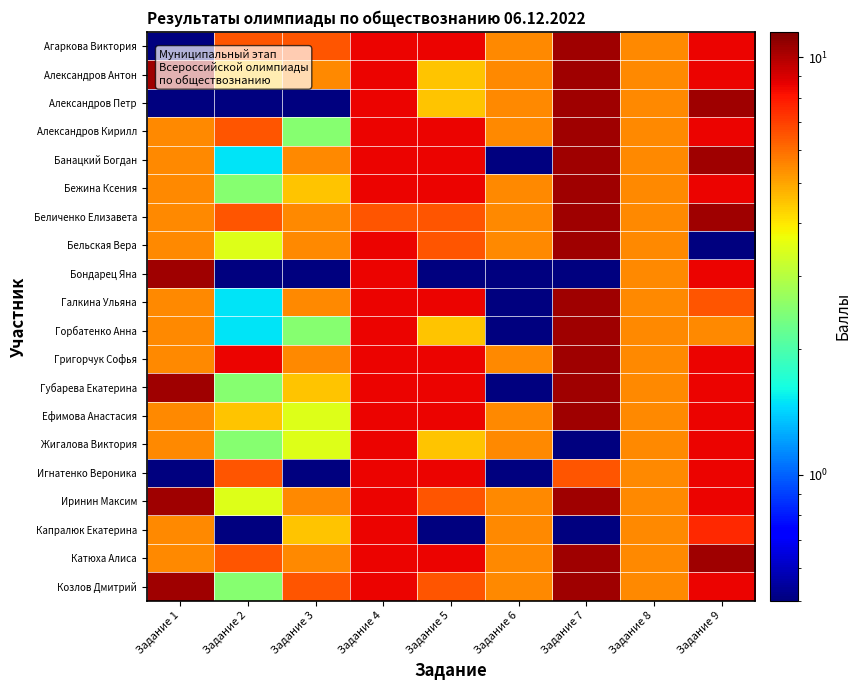

Reading left to right, what are all the values shown in this chart?

Агаркова Виктория: Задание 1=0.5	Задание 2=6.5	Задание 3=6.5	Задание 4=8.5	Задание 5=8.5	Задание 6=5.5	Задание 7=10.5	Задание 8=5.5	Задание 9=8.5
Александров Антон: Задание 1=10.5	Задание 2=4.5	Задание 3=5.5	Задание 4=8.5	Задание 5=4.5	Задание 6=5.5	Задание 7=10.5	Задание 8=5.5	Задание 9=8.5
Александров Петр: Задание 1=0.5	Задание 2=0.5	Задание 3=0.5	Задание 4=8.5	Задание 5=4.5	Задание 6=5.5	Задание 7=10.5	Задание 8=5.5	Задание 9=10.5
Александров Кирилл: Задание 1=5.5	Задание 2=6.5	Задание 3=2.5	Задание 4=8.5	Задание 5=8.5	Задание 6=5.5	Задание 7=10.5	Задание 8=5.5	Задание 9=8.5
Банацкий Богдан: Задание 1=5.5	Задание 2=1.5	Задание 3=5.5	Задание 4=8.5	Задание 5=8.5	Задание 6=0.5	Задание 7=10.5	Задание 8=5.5	Задание 9=10.5
Бежина Ксения: Задание 1=5.5	Задание 2=2.5	Задание 3=4.5	Задание 4=8.5	Задание 5=8.5	Задание 6=5.5	Задание 7=10.5	Задание 8=5.5	Задание 9=8.5
Беличенко Елизавета: Задание 1=5.5	Задание 2=6.5	Задание 3=5.5	Задание 4=6.5	Задание 5=6.5	Задание 6=5.5	Задание 7=10.5	Задание 8=5.5	Задание 9=10.5
Бельская Вера: Задание 1=5.5	Задание 2=3.5	Задание 3=5.5	Задание 4=8.5	Задание 5=6.5	Задание 6=5.5	Задание 7=10.5	Задание 8=5.5	Задание 9=0.5
Бондарец Яна: Задание 1=10.5	Задание 2=0.5	Задание 3=0.5	Задание 4=8.5	Задание 5=0.5	Задание 6=0.5	Задание 7=0.5	Задание 8=5.5	Задание 9=8.5
Галкина Ульяна: Задание 1=5.5	Задание 2=1.5	Задание 3=5.5	Задание 4=8.5	Задание 5=8.5	Задание 6=0.5	Задание 7=10.5	Задание 8=5.5	Задание 9=6.5
Горбатенко Анна: Задание 1=5.5	Задание 2=1.5	Задание 3=2.5	Задание 4=8.5	Задание 5=4.5	Задание 6=0.5	Задание 7=10.5	Задание 8=5.5	Задание 9=5.5
Григорчук Софья: Задание 1=5.5	Задание 2=8.5	Задание 3=5.5	Задание 4=8.5	Задание 5=8.5	Задание 6=5.5	Задание 7=10.5	Задание 8=5.5	Задание 9=8.5
Губарева Екатерина: Задание 1=10.5	Задание 2=2.5	Задание 3=4.5	Задание 4=8.5	Задание 5=8.5	Задание 6=0.5	Задание 7=10.5	Задание 8=5.5	Задание 9=8.5
Ефимова Анастасия: Задание 1=5.5	Задание 2=4.5	Задание 3=3.5	Задание 4=8.5	Задание 5=8.5	Задание 6=5.5	Задание 7=10.5	Задание 8=5.5	Задание 9=8.5
Жигалова Виктория: Задание 1=5.5	Задание 2=2.5	Задание 3=3.5	Задание 4=8.5	Задание 5=4.5	Задание 6=5.5	Задание 7=0.5	Задание 8=5.5	Задание 9=8.5
Игнатенко Вероника: Задание 1=0.5	Задание 2=6.5	Задание 3=0.5	Задание 4=8.5	Задание 5=8.5	Задание 6=0.5	Задание 7=6.5	Задание 8=5.5	Задание 9=8.5
Иринин Максим: Задание 1=10.5	Задание 2=3.5	Задание 3=5.5	Задание 4=8.5	Задание 5=6.5	Задание 6=5.5	Задание 7=10.5	Задание 8=5.5	Задание 9=8.5
Капралюк Екатерина: Задание 1=5.5	Задание 2=0.5	Задание 3=4.5	Задание 4=8.5	Задание 5=0.5	Задание 6=5.5	Задание 7=0.5	Задание 8=5.5	Задание 9=7.5
Катюха Алиса: Задание 1=5.5	Задание 2=6.5	Задание 3=5.5	Задание 4=8.5	Задание 5=8.5	Задание 6=5.5	Задание 7=10.5	Задание 8=5.5	Задание 9=10.5
Козлов Дмитрий: Задание 1=10.5	Задание 2=2.5	Задание 3=6.5	Задание 4=8.5	Задание 5=6.5	Задание 6=5.5	Задание 7=10.5	Задание 8=5.5	Задание 9=8.5